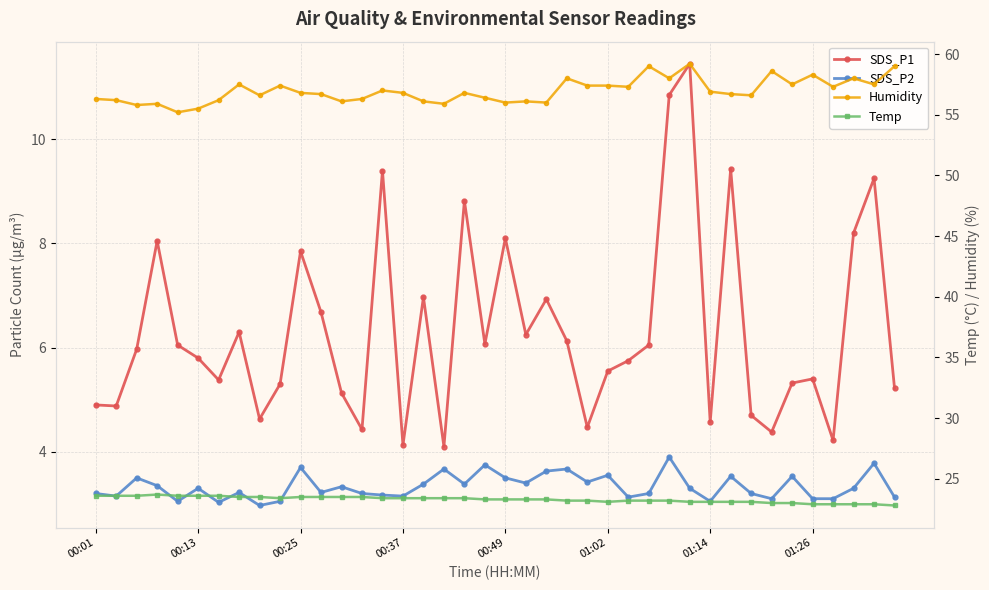

True or false: SDS_P2 and Temp cross at least once.

False